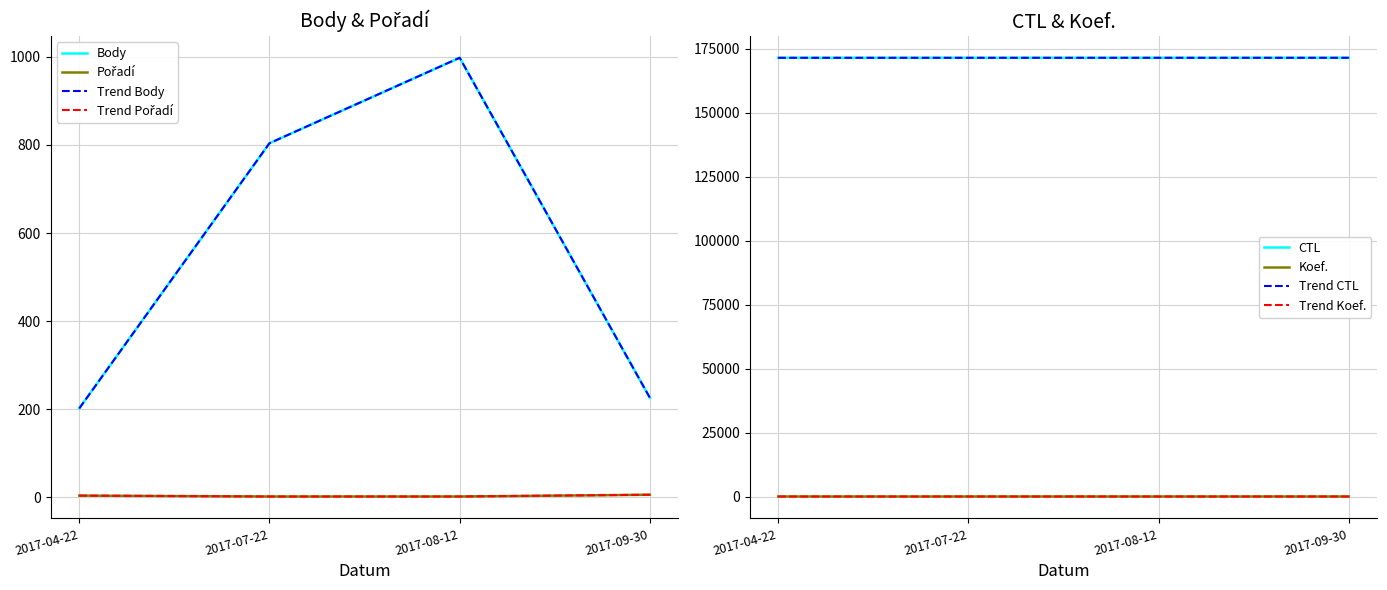

Reading left to right, transcribe all the data shown in this chart.

Body: 202	804	998	226
Pořadí: 4	2	2	6
Koef.: 2	2	2	1
CTL: 171501	171506	171507	171512